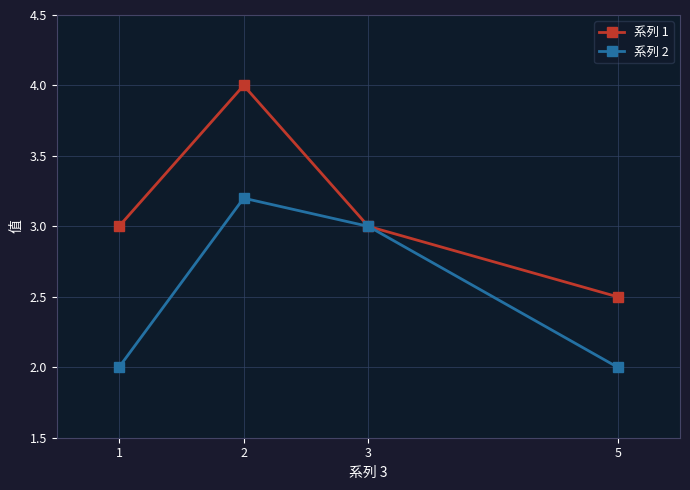

True or false: 系列 1 and 系列 2 intersect in this chart.

False